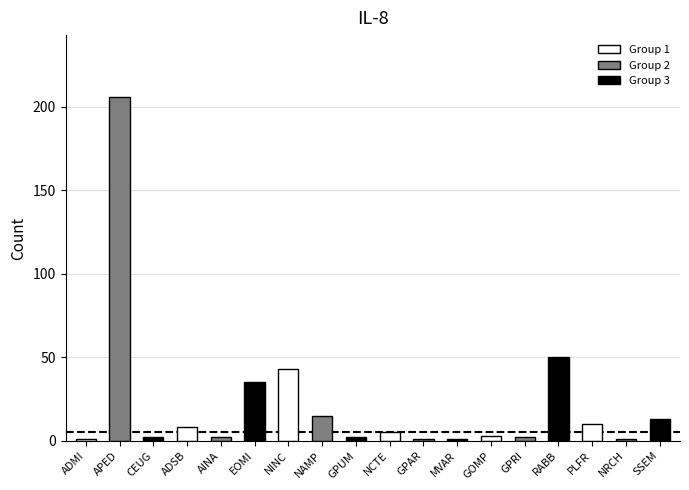

The chart shows a value of 9 at EOMI. True or false?

False